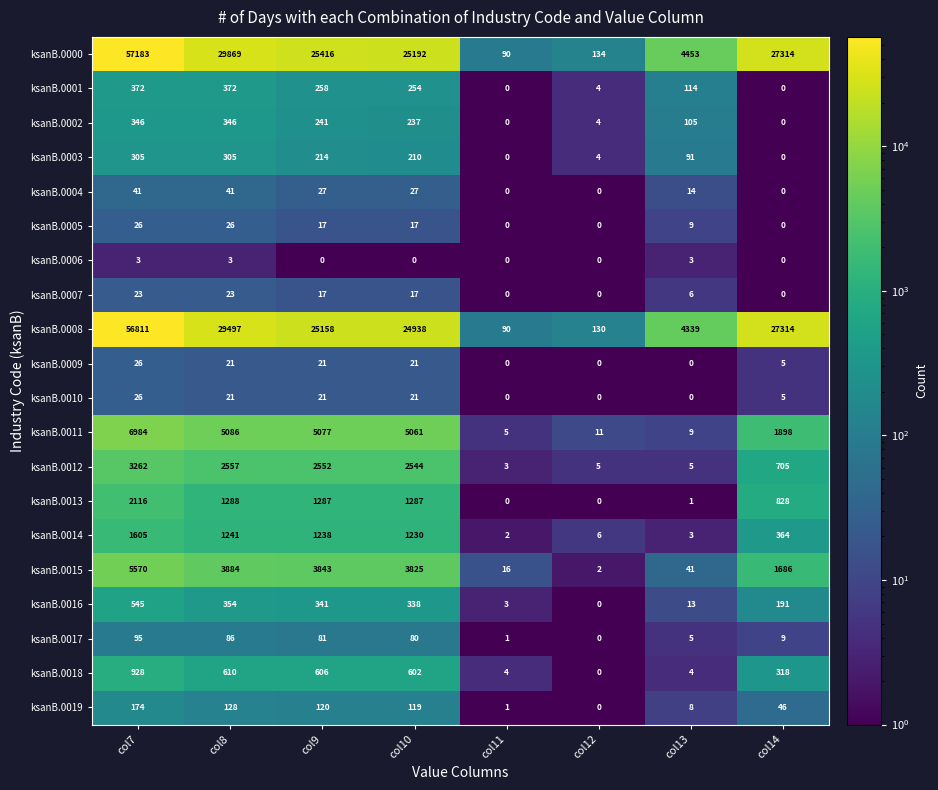

Between col12 and col13, which series saw the biggest shift?

ksanB.0000